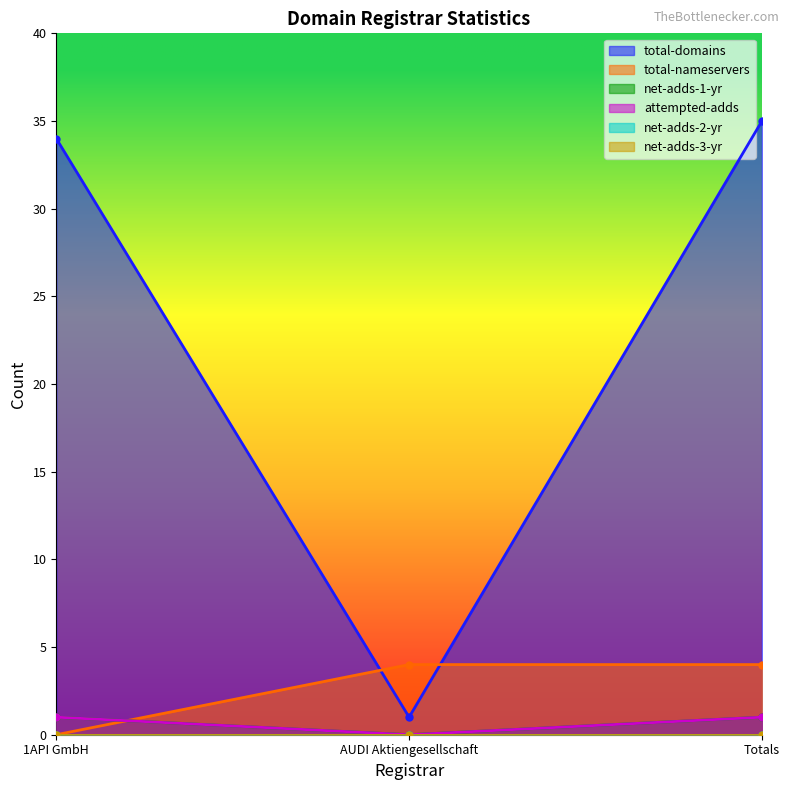

What is the value of the total-nameservers point at the 3rd from the left?

4